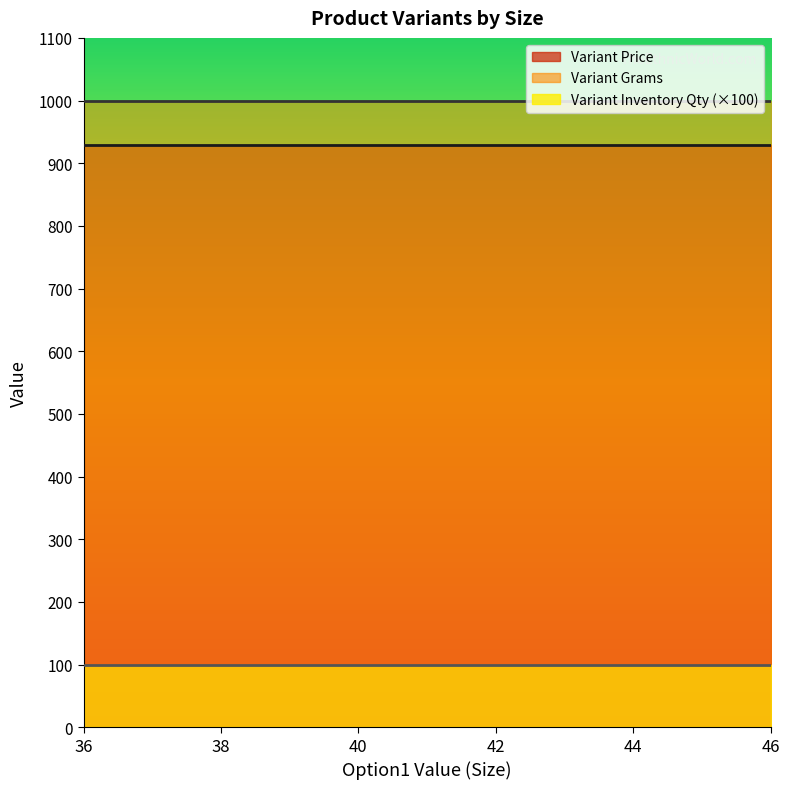

Rank the categories by Variant Grams value from highest to lowest.

36, 38, 40, 42, 44, 46